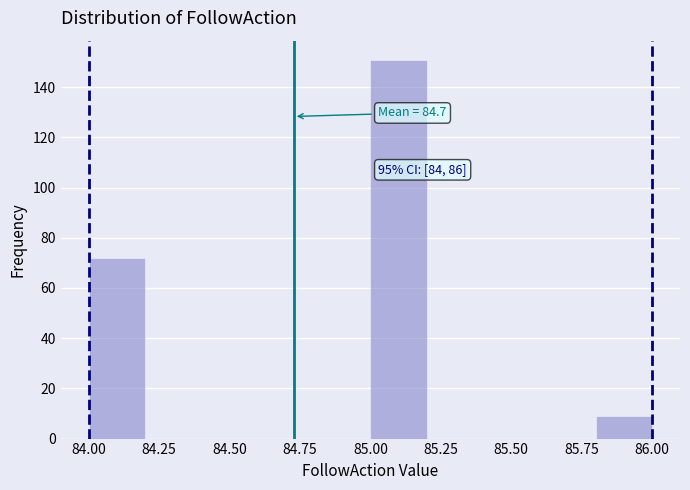

Over which range of the x-axis is the bar tallest?

85.0 to 85.2